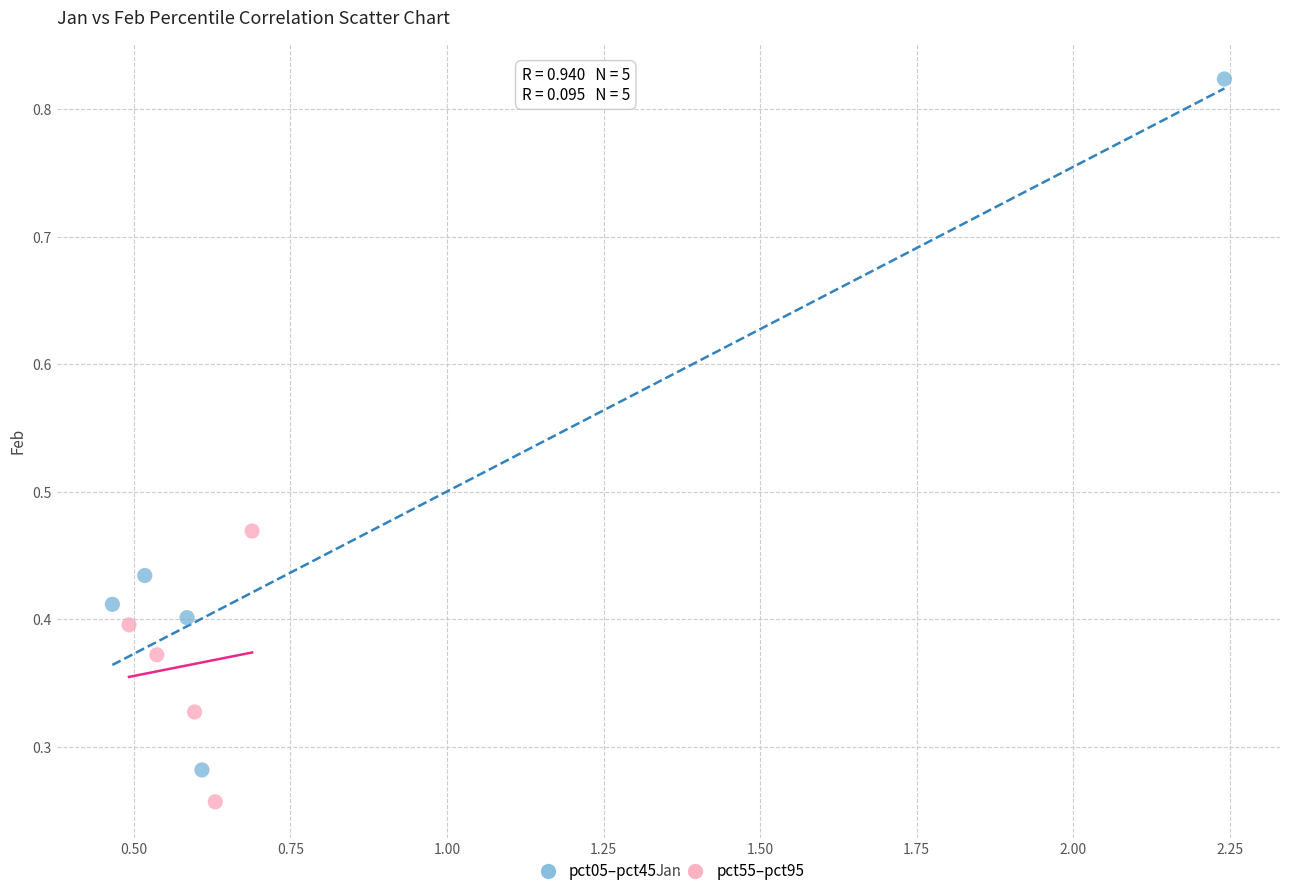

Which series reaches the maximum Y coordinate?

pct05–pct45